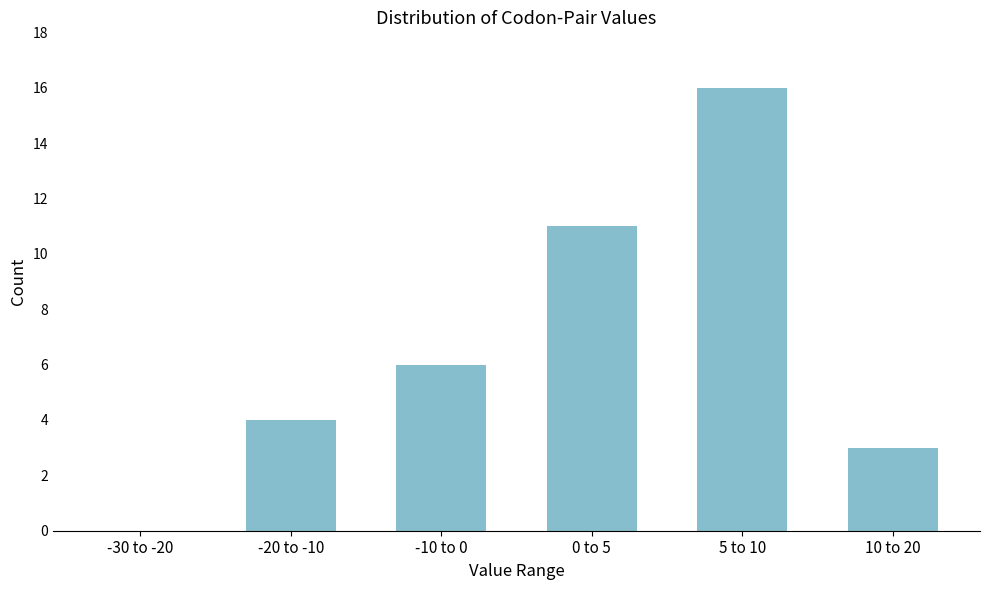

Reading left to right, what are all the values shown in this chart?

-30 to -20=0	-20 to -10=4	-10 to 0=6	0 to 5=11	5 to 10=16	10 to 20=3